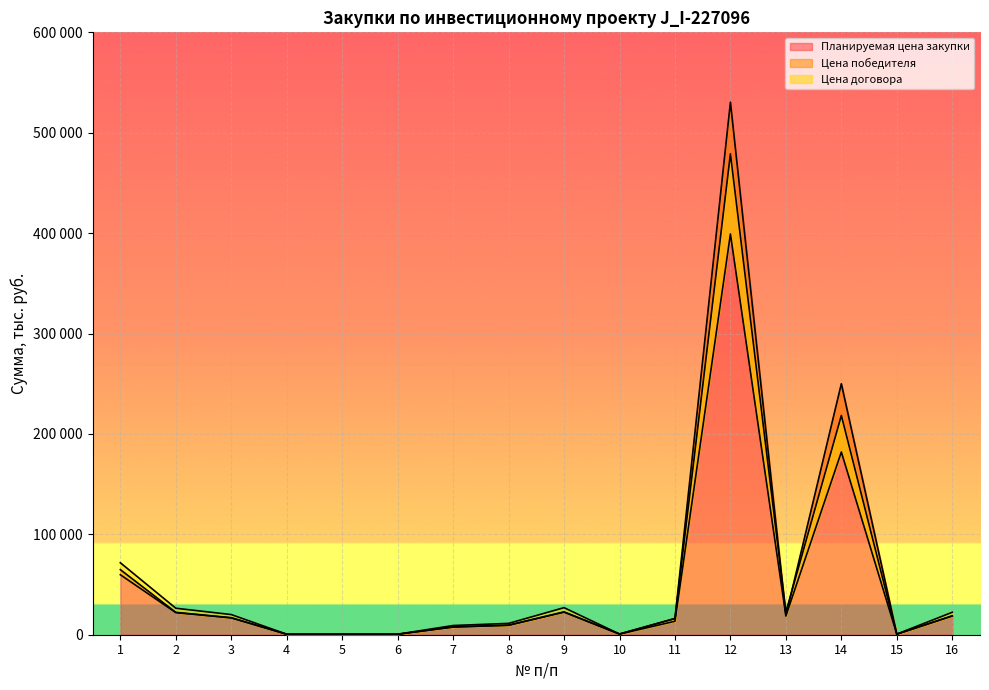

Where is the first local minimum for Цена победителя?

10